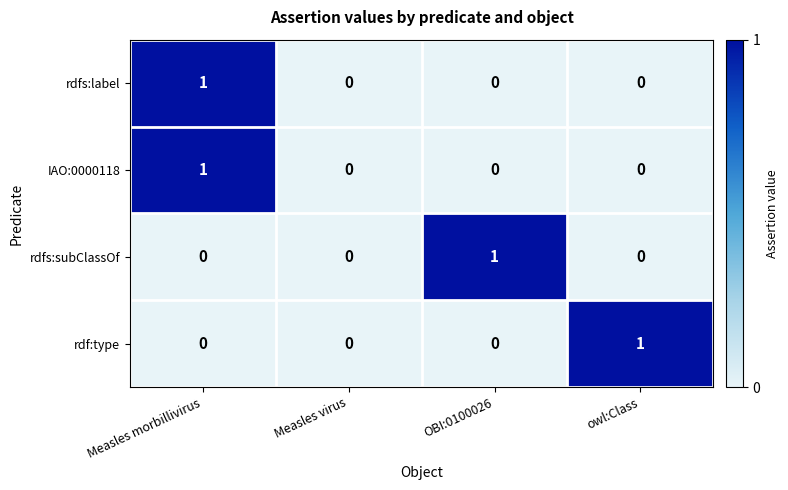

At which category is the sum across all series the highest?

Measles morbillivirus